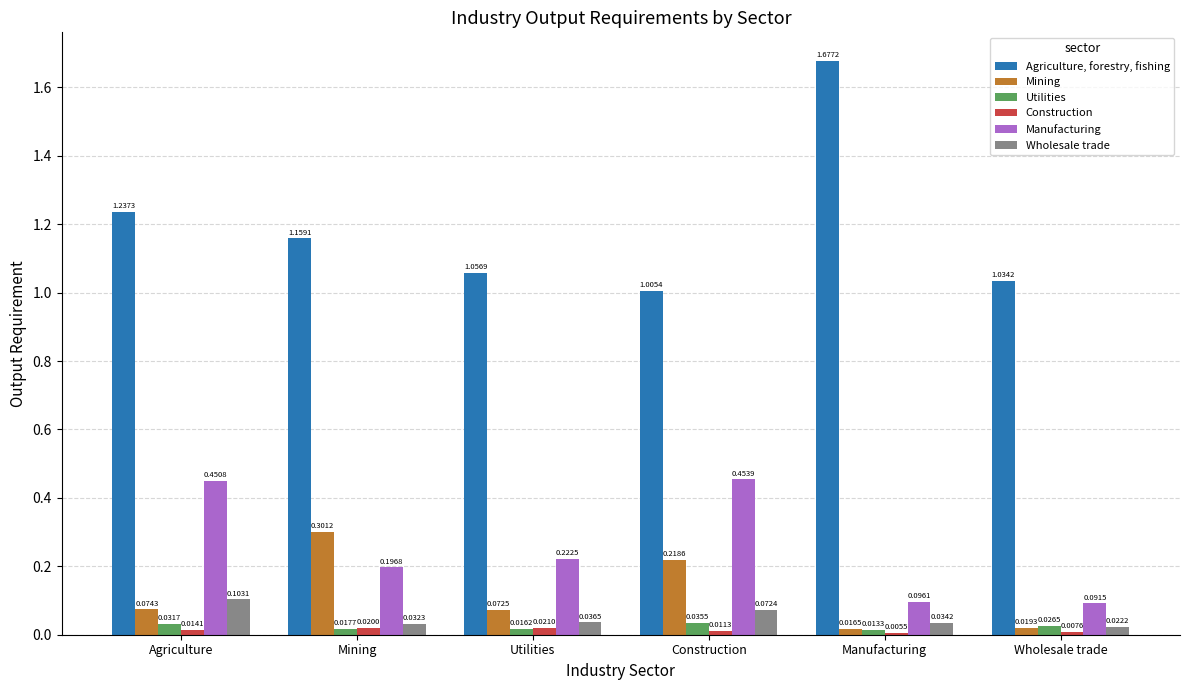

What is the difference between the maximum and second lowest values in the Mining series?

0.3